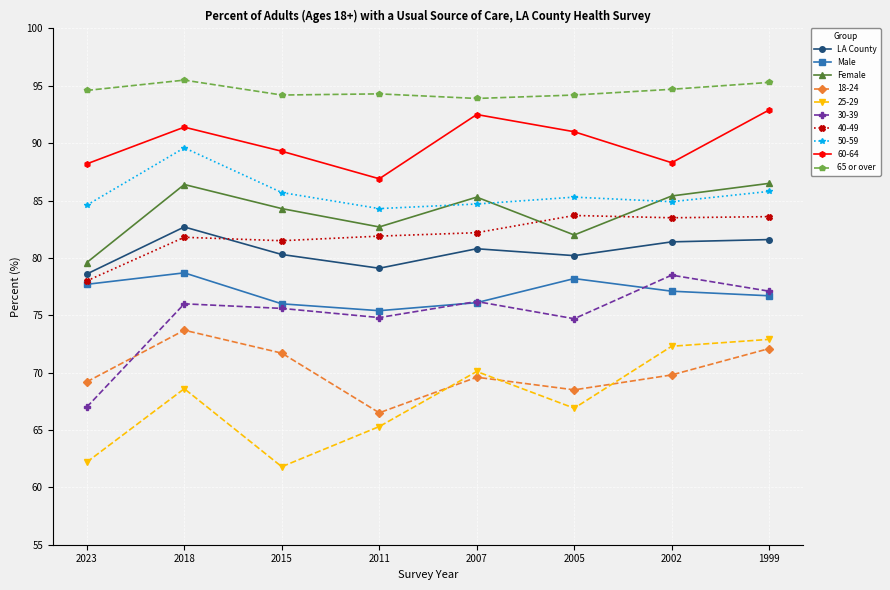

Where does the Male series first go above 77?

2023